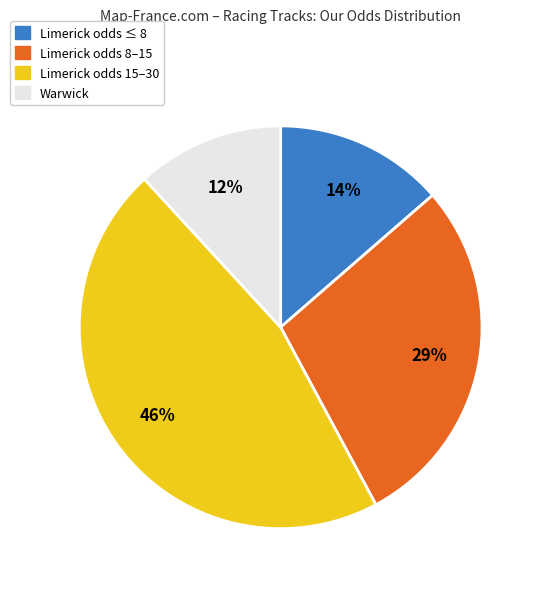

To the nearest percent, what is the average slice percentage?

25%